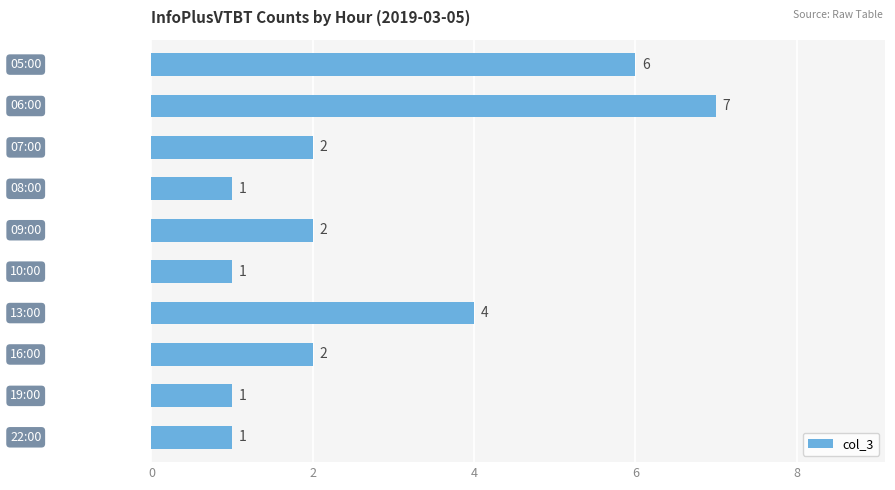

What is the average value?

3